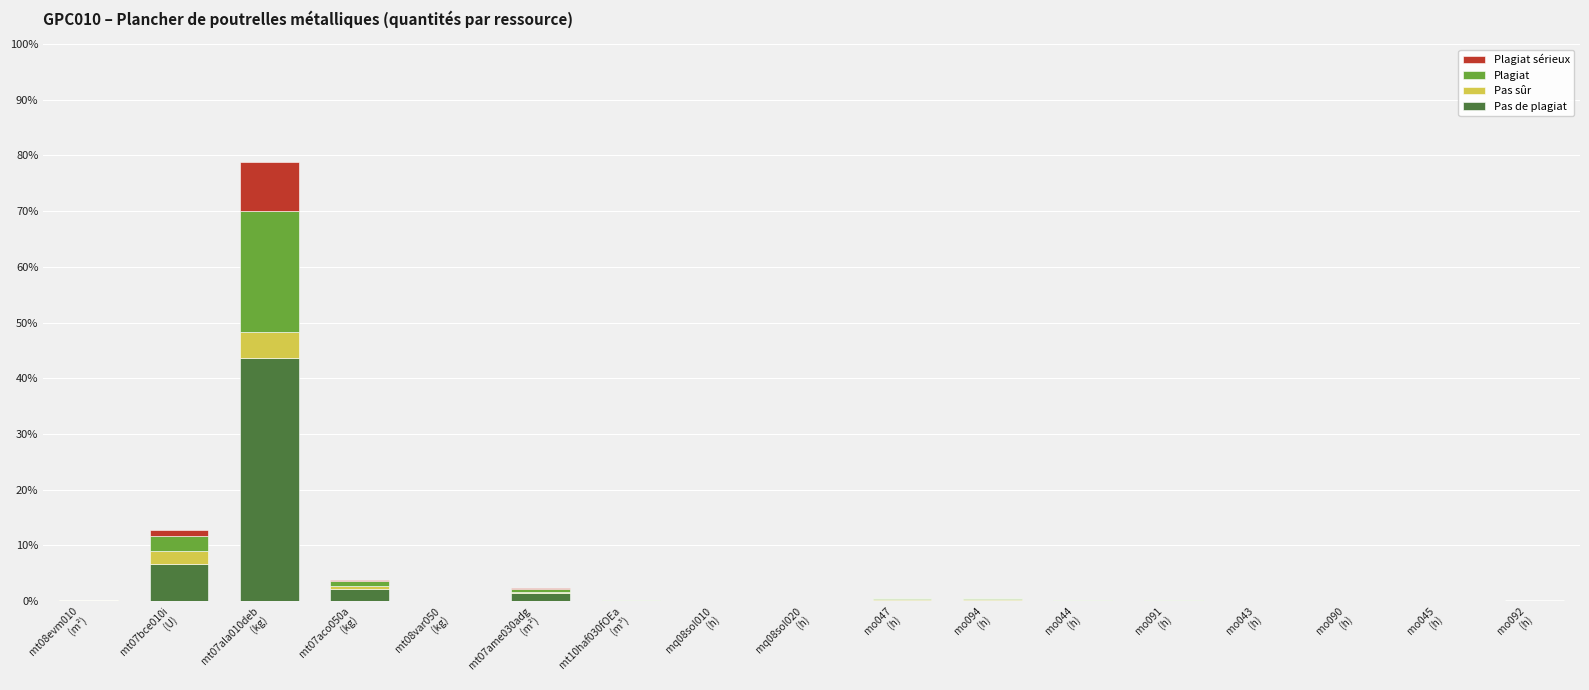

What are all the series names shown in the legend?

Plagiat sérieux, Plagiat, Pas sûr, Pas de plagiat